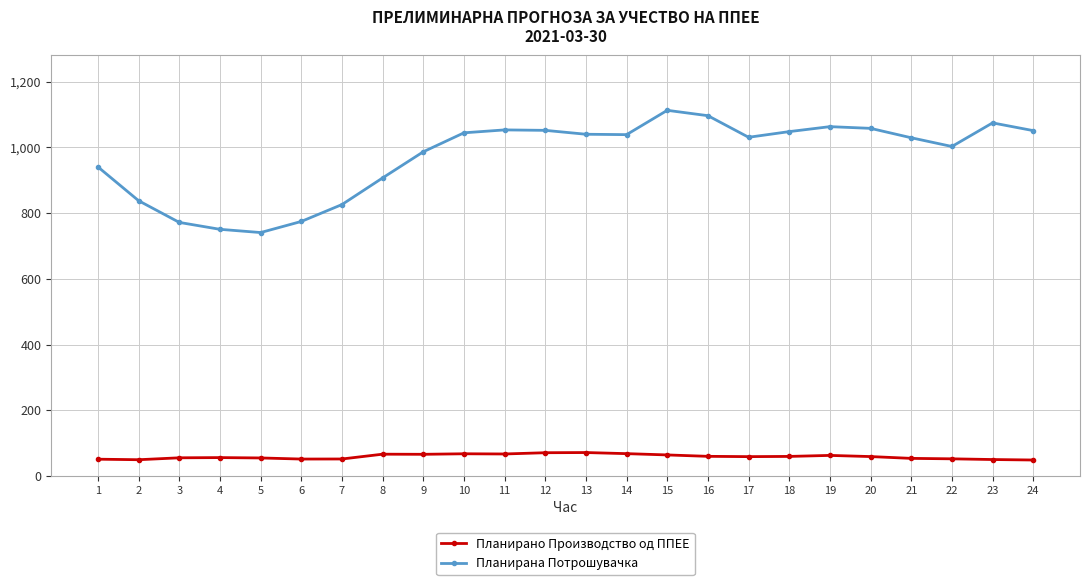

What is the difference between the second highest and minimum values in the Планирана Потрошувачка series?

355.6